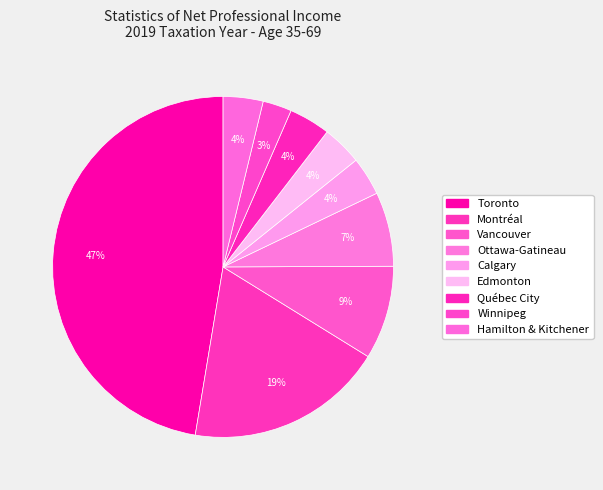

How many slices are in this pie chart?

9